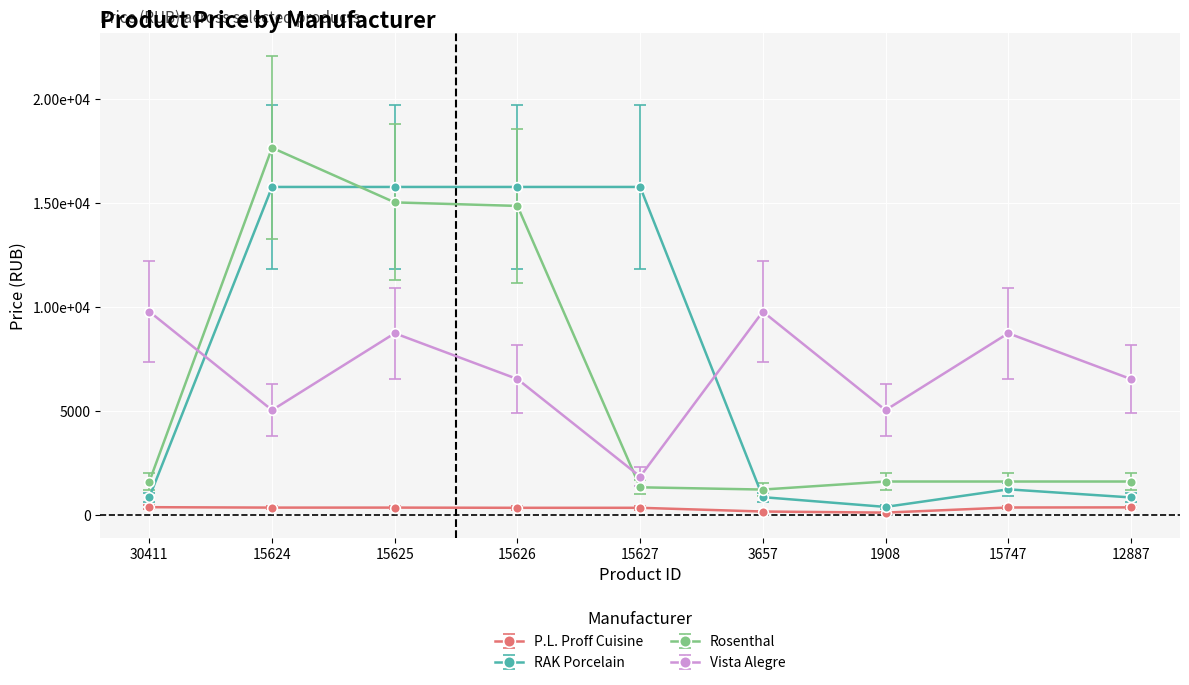

Reading left to right, transcribe all the data shown in this chart.

P.L. Proff Cuisine: 357.0	337.0	337.0	327.0	327.0	148.0	96.0	342.0	347.0
RAK Porcelain: 840.0	15760.0	15760.0	15760.0	15760.0	840.0	370.0	1215.0	826.0
Rosenthal: 1591.3	17643.8	15017.3	14847.4	1313.2	1205.1	1591.3	1591.3	1591.3
Vista Alegre: 9763.0	5025.0	8723.0	6519.0	1828.0	9763.0	5025.0	8723.0	6519.0